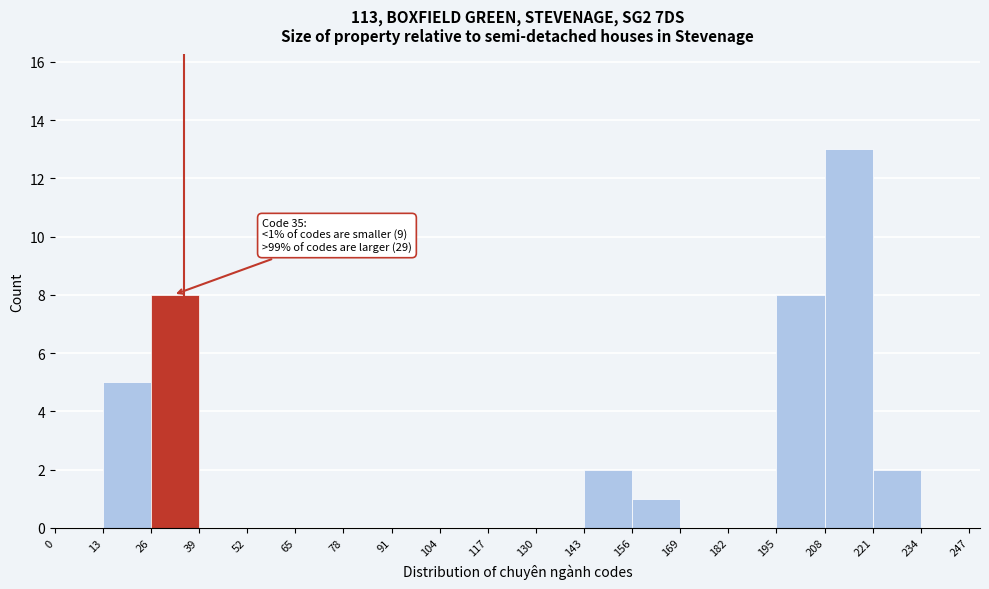

Over which range of the x-axis is the bar tallest?

208 to 221